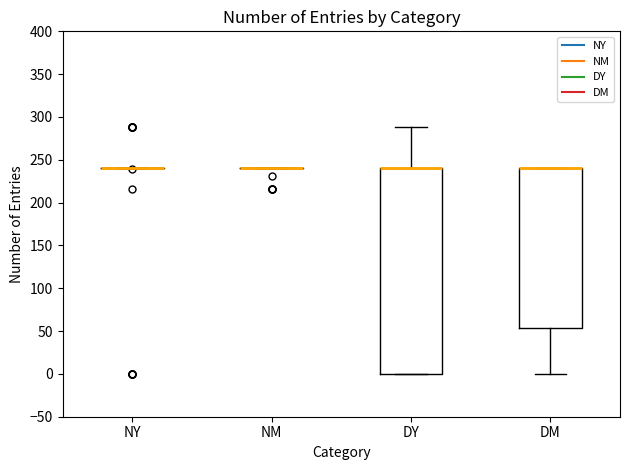

Reading left to right, read every box against the y-axis: the position of its median line, the range the box covers, and the ends of its whiskers. The values are not printed on the chart, so give them approximately, as read against the axis.

NY: box collapsed to a line at 240, whiskers 240 to 240
NM: box collapsed to a line at 240, whiskers 240 to 240
DY: median 240 (drawn on the box's upper edge), box 0 to 240, whiskers 0 to 290
DM: median 240 (drawn on the box's upper edge), box 55 to 240, whiskers 0 to 240